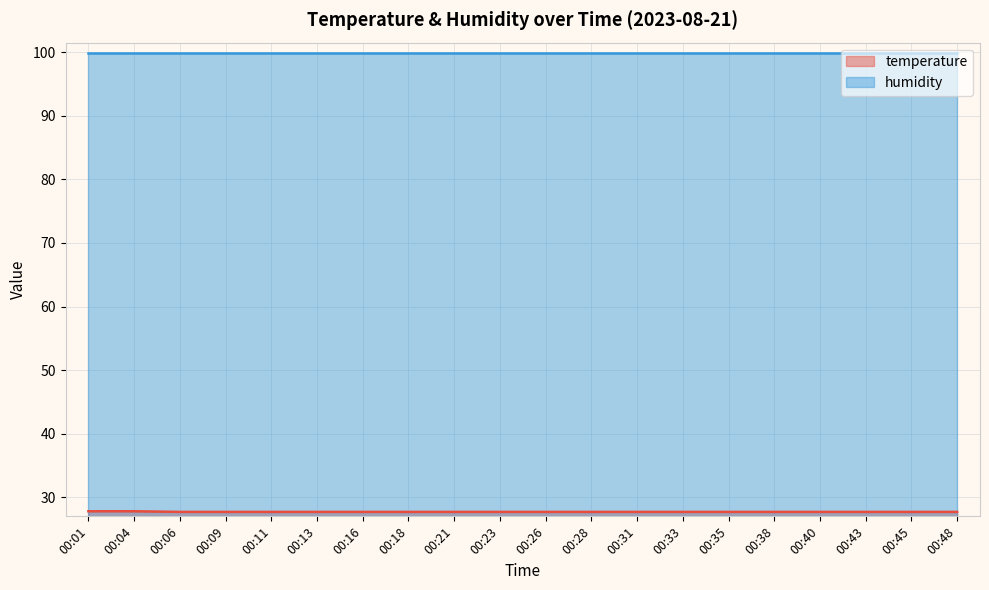

Rank the categories by value from highest to lowest.

00:01, 00:04, 00:06, 00:09, 00:11, 00:13, 00:16, 00:18, 00:21, 00:23, 00:26, 00:28, 00:31, 00:33, 00:35, 00:38, 00:40, 00:43, 00:45, 00:48